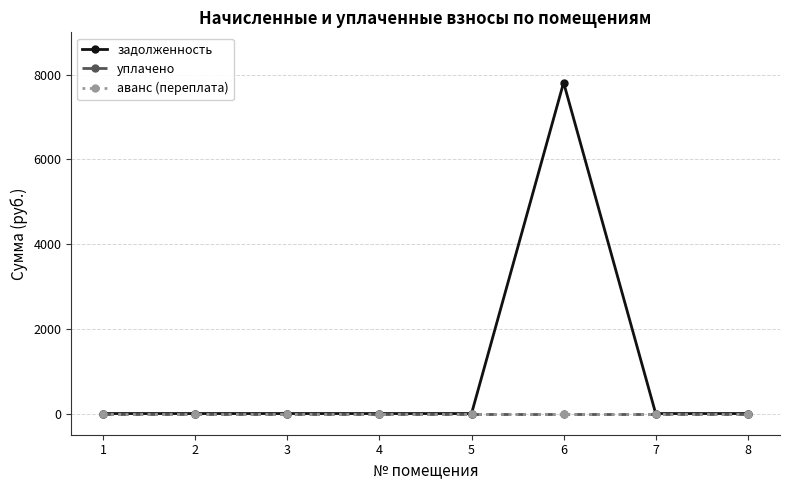

At which label does задолженность reach its peak?

6